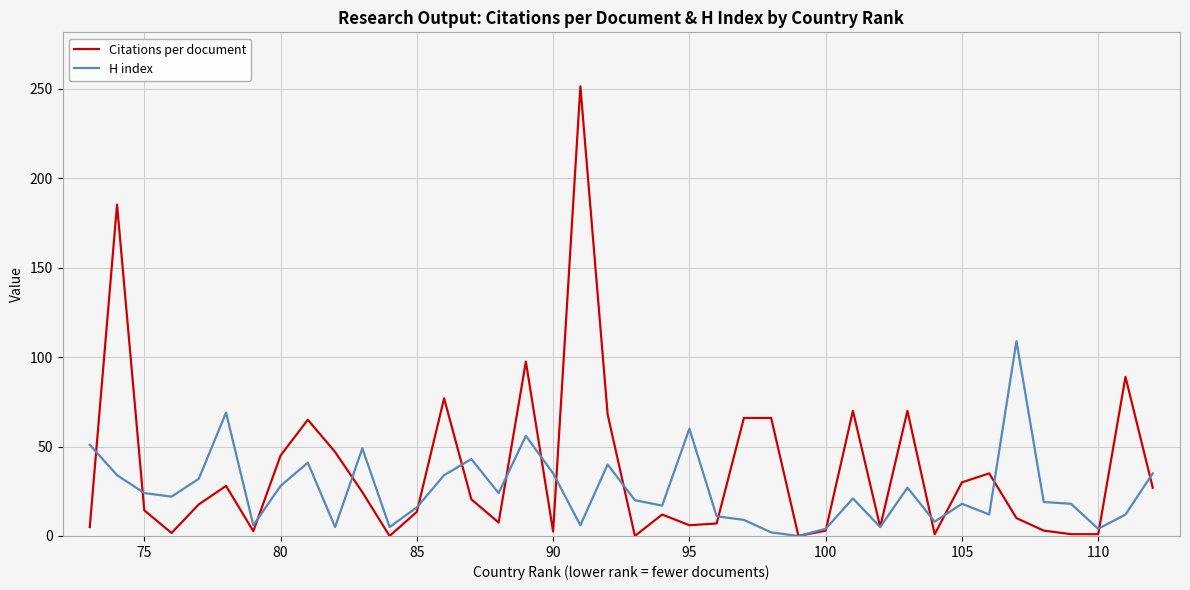

What is the highest value of the H index series?

109.0